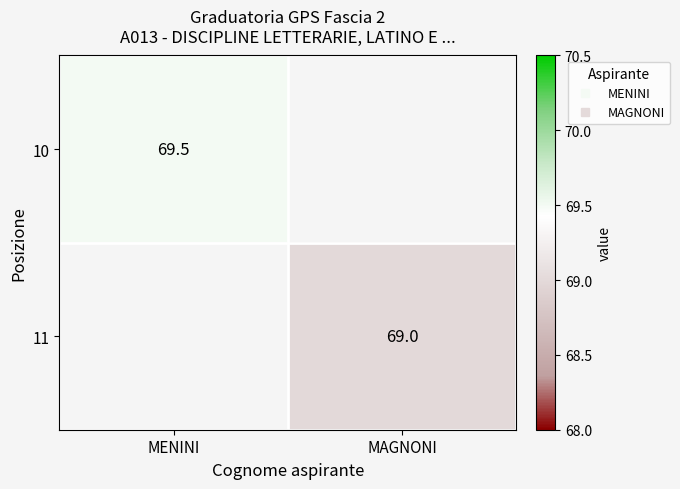

At how many categories does at least one series exceed 69?

1